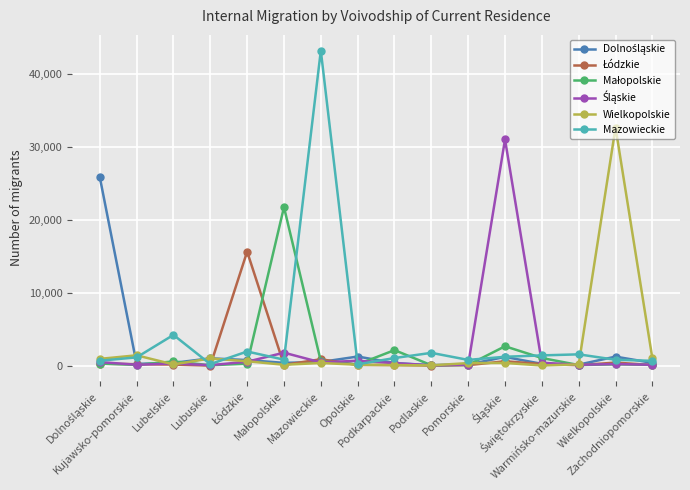

Which series has the widest spread of values?

Mazowieckie